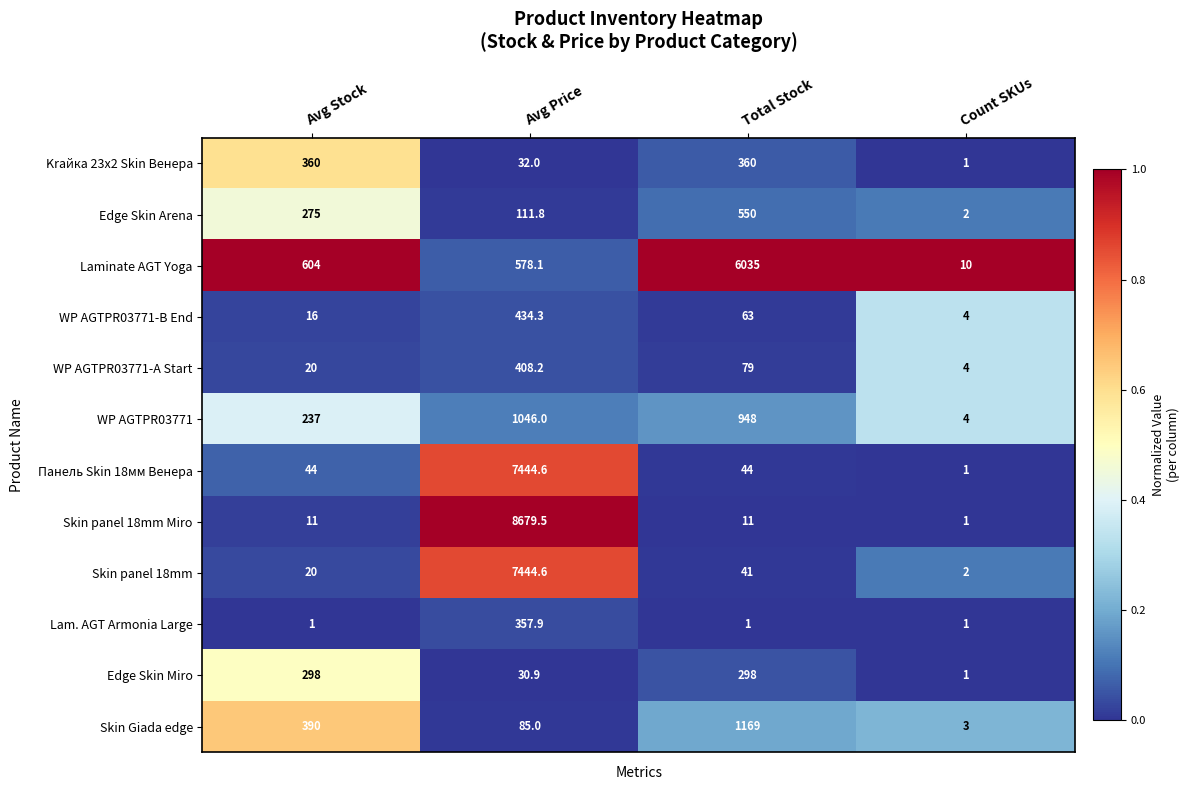

What value does the Edge Skin Arena series have at Avg Stock?

275.0